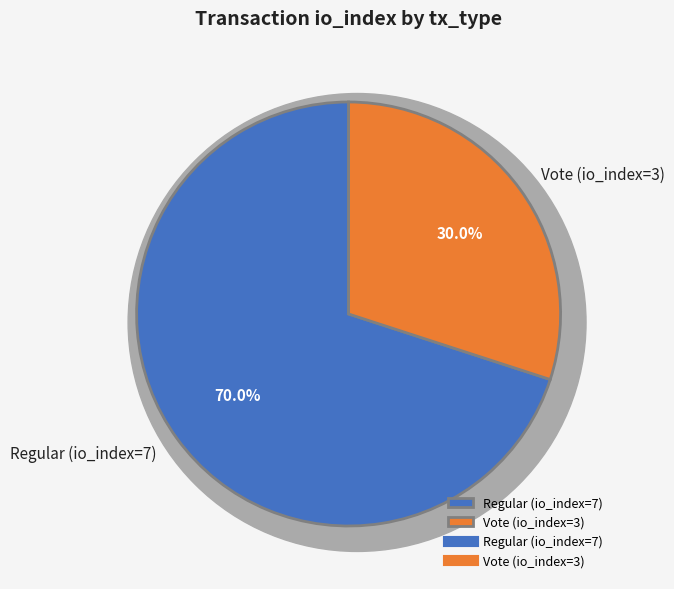

To the nearest percent, what is the average slice percentage?

50%